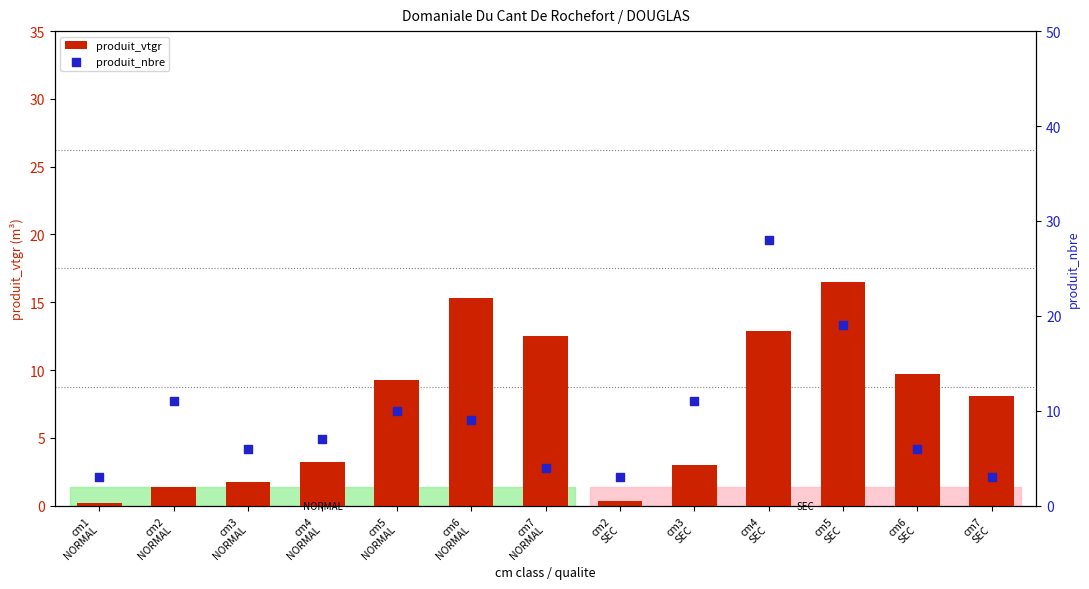

At how many categories does at least one series exceed 3?

11